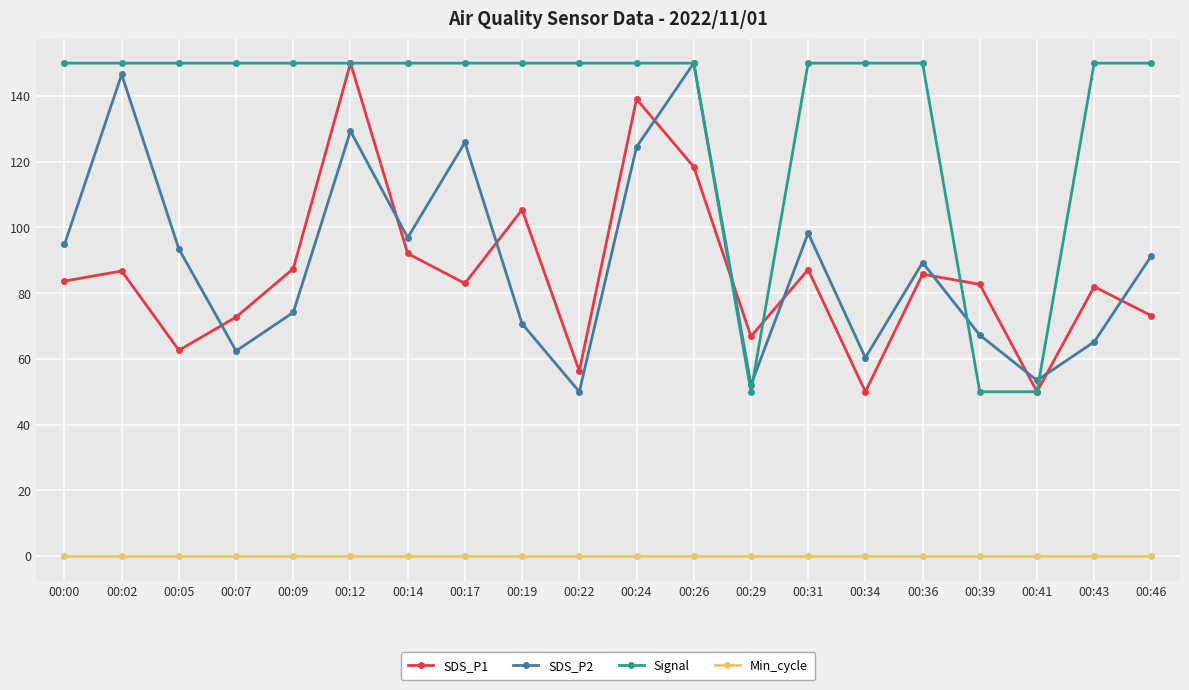

Is the value of SDS_P1 at 00:00 greater than the value of Min_cycle at 00:14?

Yes